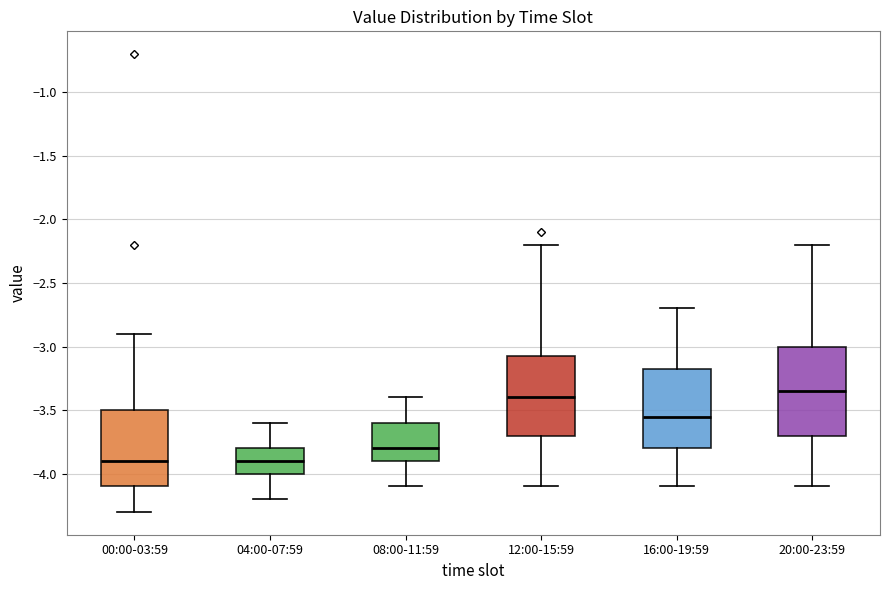

Reading left to right, read every box against the y-axis: the position of its median line, the range the box covers, and the ends of its whiskers. The values are not printed on the chart, so give them approximately, as read against the axis.

00:00-03:59: median -3.90, box -4.10 to -3.50, whiskers -4.30 to -2.90
04:00-07:59: median -3.90, box -4.00 to -3.80, whiskers -4.20 to -3.60
08:00-11:59: median -3.80, box -3.90 to -3.60, whiskers -4.10 to -3.40
12:00-15:59: median -3.40, box -3.70 to -3.05, whiskers -4.10 to -2.20
16:00-19:59: median -3.55, box -3.80 to -3.15, whiskers -4.10 to -2.70
20:00-23:59: median -3.35, box -3.70 to -3.00, whiskers -4.10 to -2.20